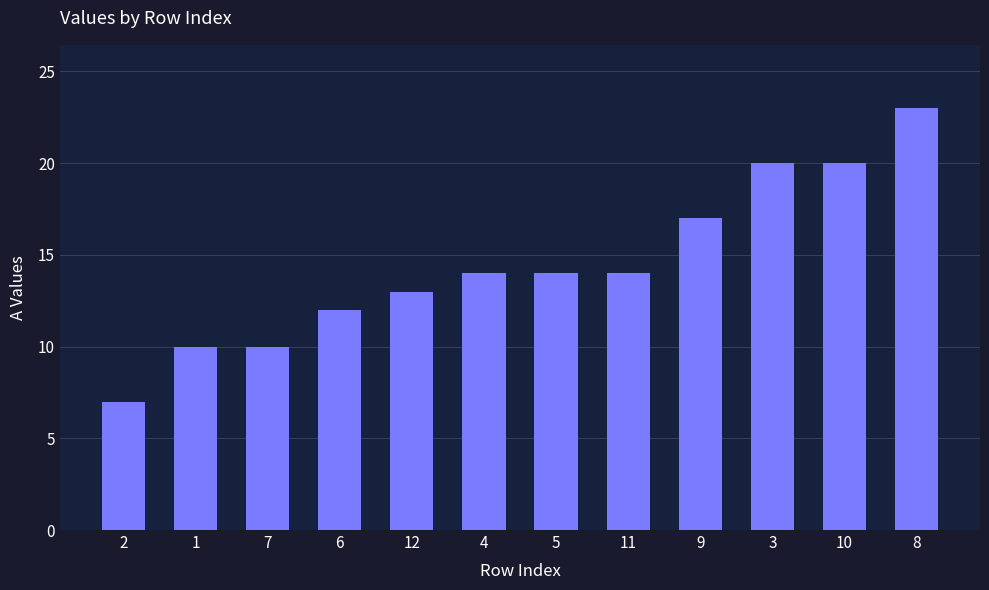

At which category does the chart reach its peak across all series?

8